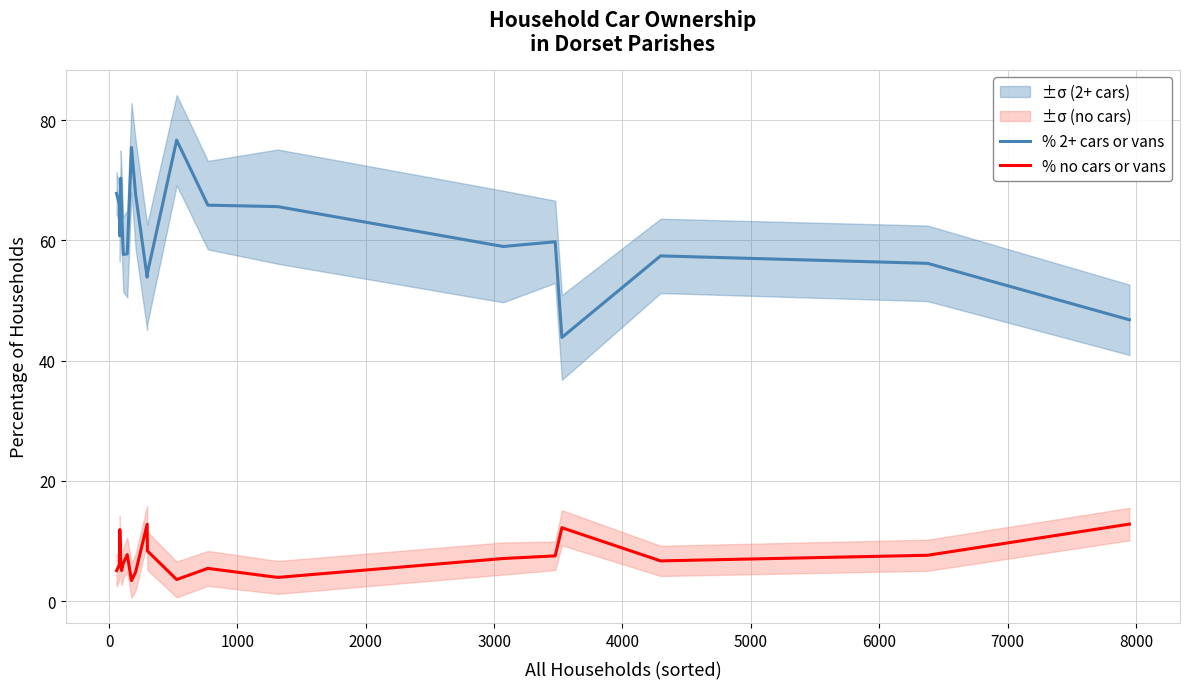

What is the lowest value of the % 2+ cars or vans series?

43.8